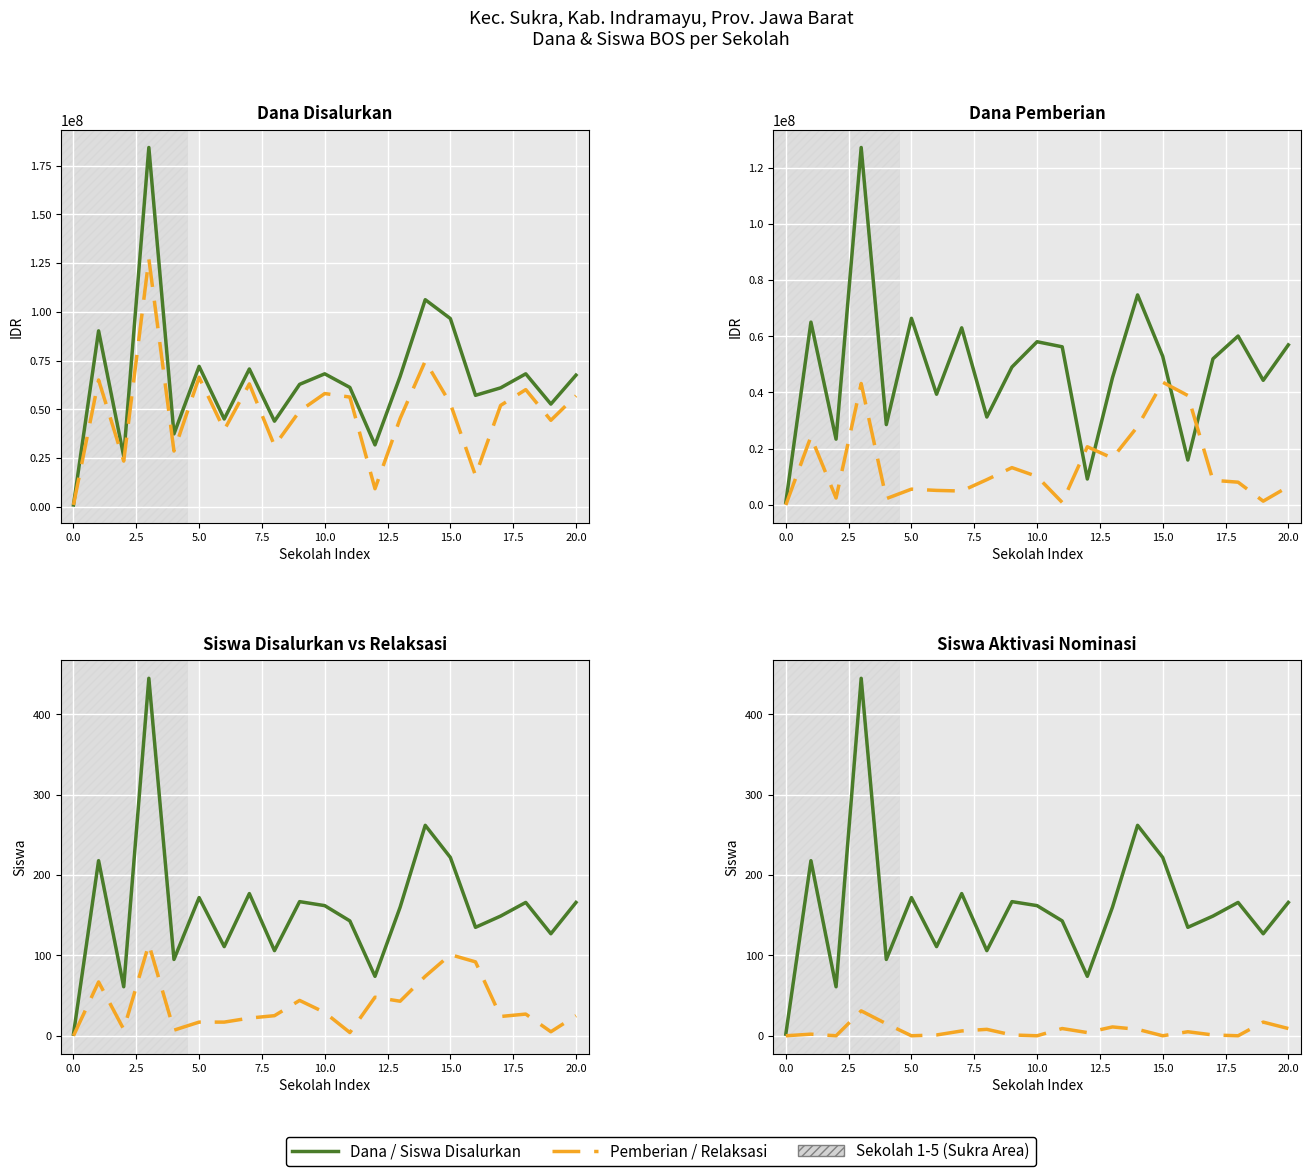

The Siswa Pemberian Relaksasi series shows 36 at 20. True or false?

False